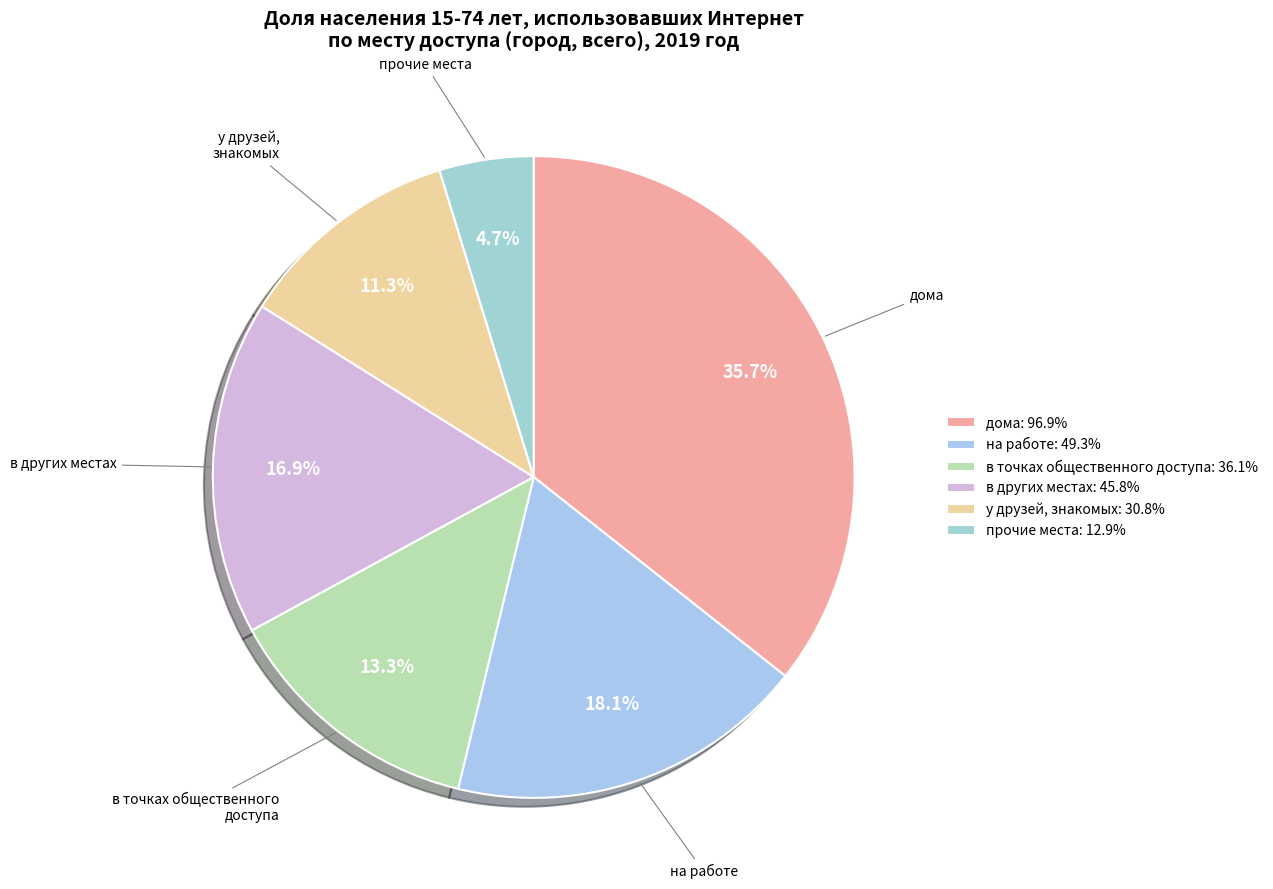

Does any single category account for the majority?

No